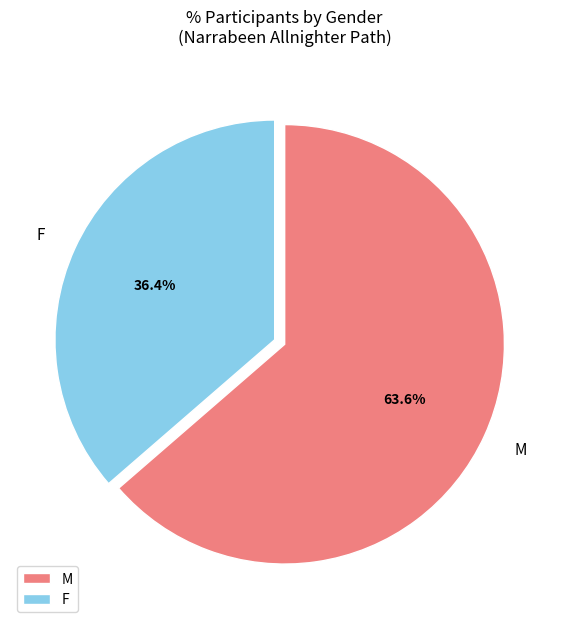

Combined, do F and M account for over 50%?

Yes